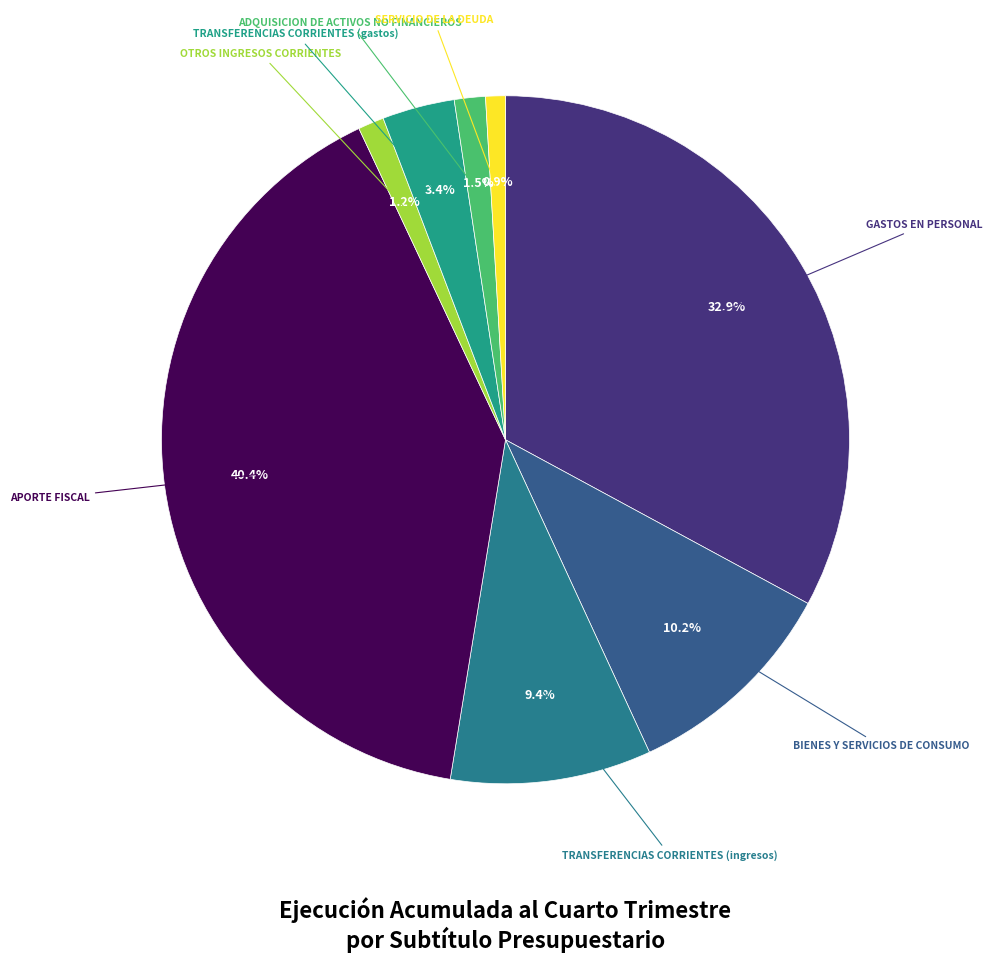

Which category has the biggest portion of the pie?

APORTE FISCAL